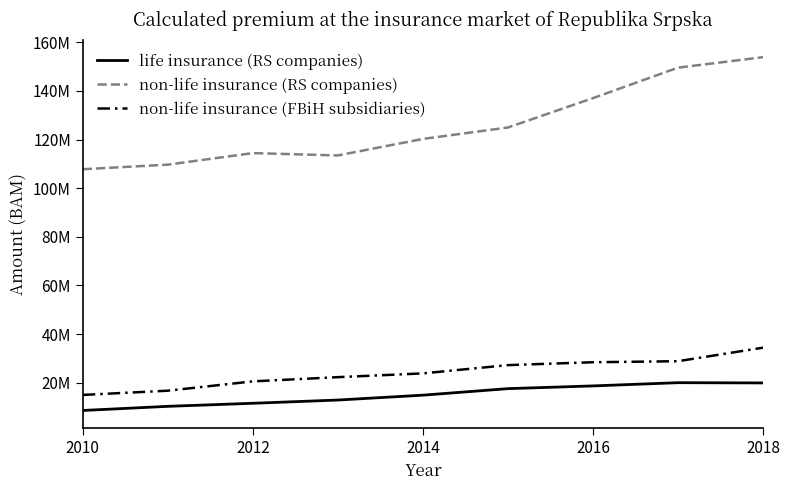

Which category has the lowest value in the life insurance (RS companies) series?

2010